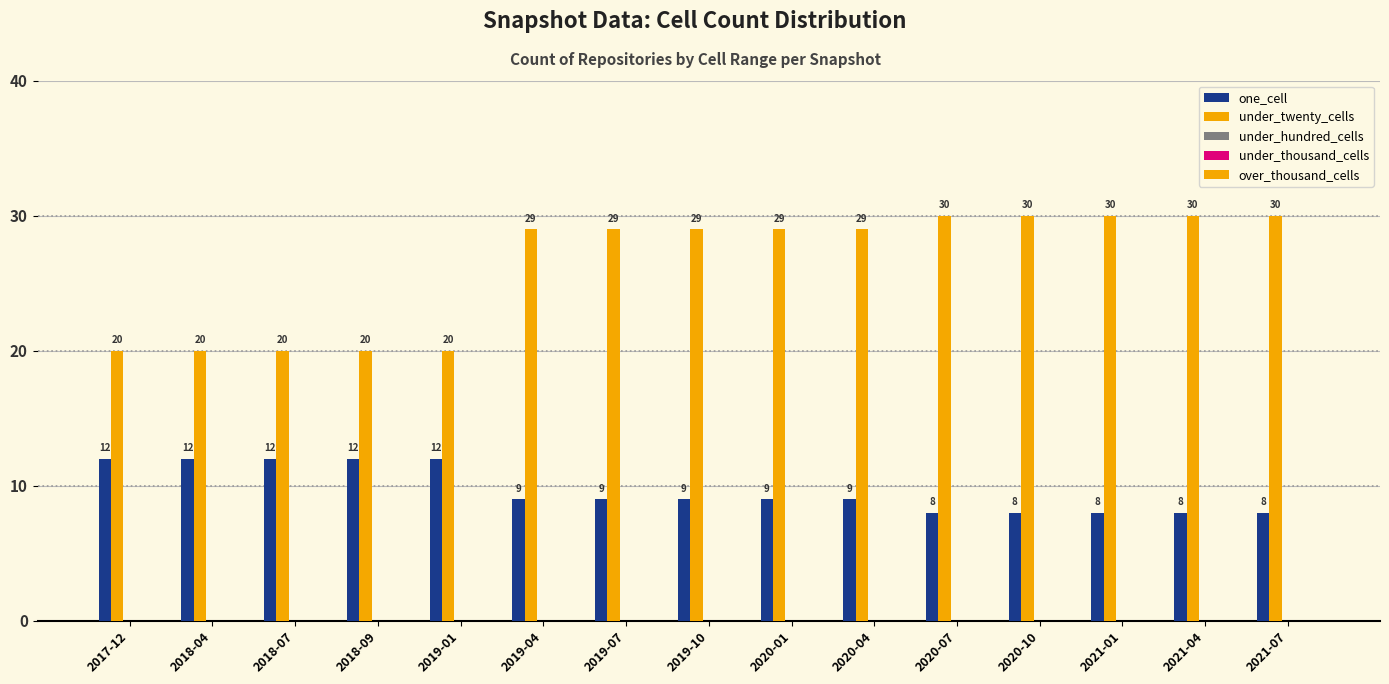

At 2021-04, list the series in order from largest to smallest.

under_twenty_cells, one_cell